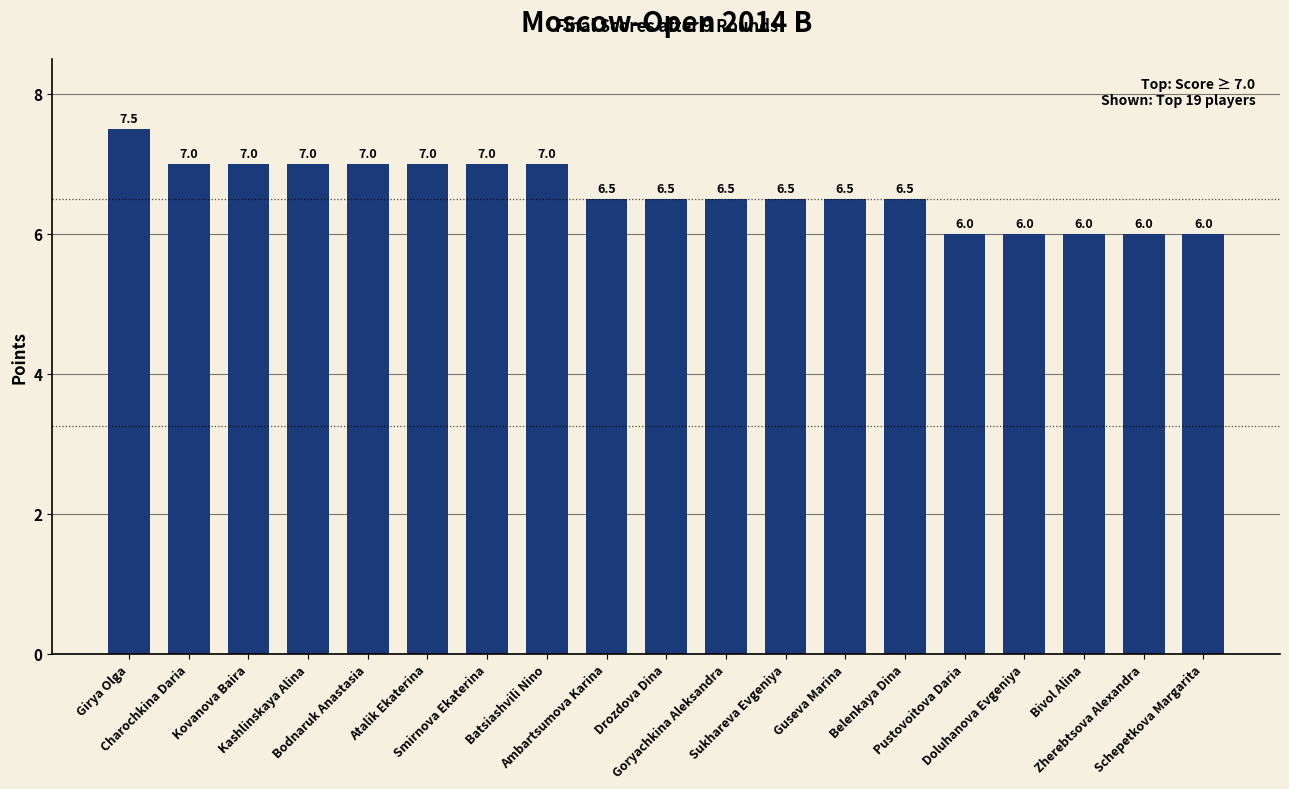

Does the chart contain stacked bars?

No